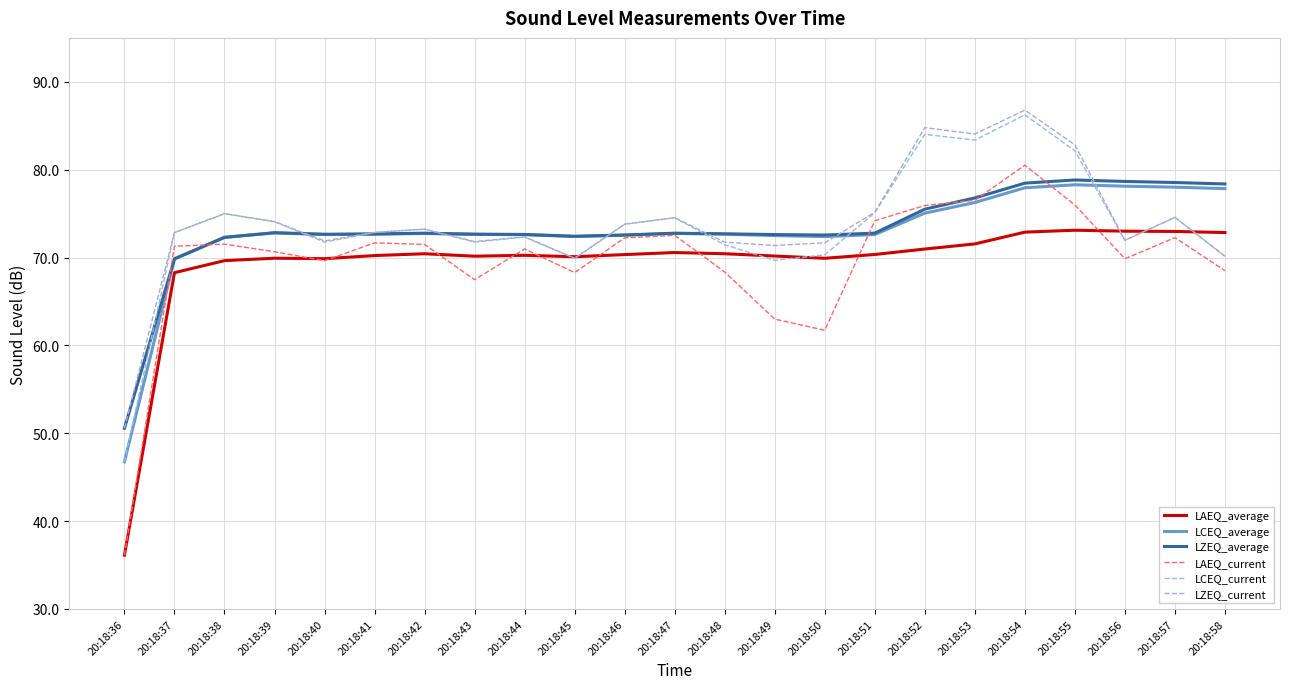

Reading right to left, list all the values displayed in this chart.

LAEQ_average: 72.8	73.0	73.0	73.1	72.9	71.6	71.0	70.3	69.9	70.2	70.4	70.6	70.3	70.1	70.3	70.2	70.4	70.2	69.9	69.9	69.6	68.3	36.1
LCEQ_average: 77.8	78.0	78.1	78.3	77.9	76.3	75.1	72.6	72.4	72.5	72.7	72.7	72.5	72.4	72.6	72.6	72.7	72.7	72.6	72.8	72.3	69.8	46.7
LZEQ_average: 78.4	78.5	78.7	78.8	78.5	76.8	75.5	72.8	72.6	72.6	72.7	72.8	72.6	72.4	72.6	72.7	72.8	72.7	72.7	72.8	72.3	69.9	50.6
LAEQ_current: 68.5	72.3	69.9	76.0	80.5	76.5	75.9	74.2	61.7	63.0	68.4	72.5	72.2	68.3	71.0	67.5	71.5	71.7	69.6	70.7	71.5	71.3	36.1
LCEQ_current: 70.1	74.6	72.0	82.1	86.2	83.4	84.0	75.1	70.3	69.7	71.4	74.5	73.8	69.9	72.3	71.8	73.2	72.9	71.8	74.1	75.0	72.8	46.7
LZEQ_current: 70.2	74.6	72.0	82.8	86.8	84.1	84.8	75.2	71.7	71.4	71.8	74.5	73.8	69.9	72.4	71.8	73.2	72.9	71.9	74.1	75.0	72.8	50.6